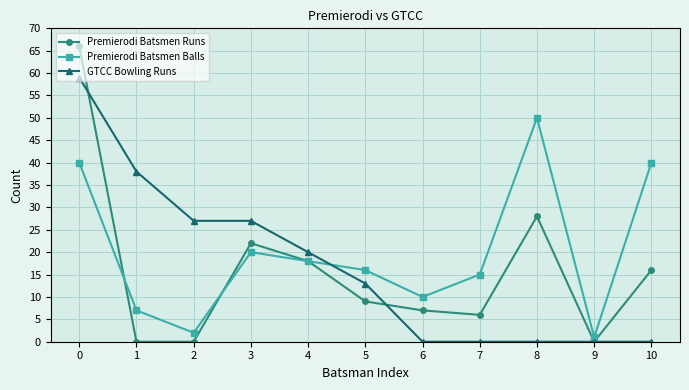

True or false: GTCC Bowling Runs and Premierodi Batsmen Balls intersect in this chart.

True